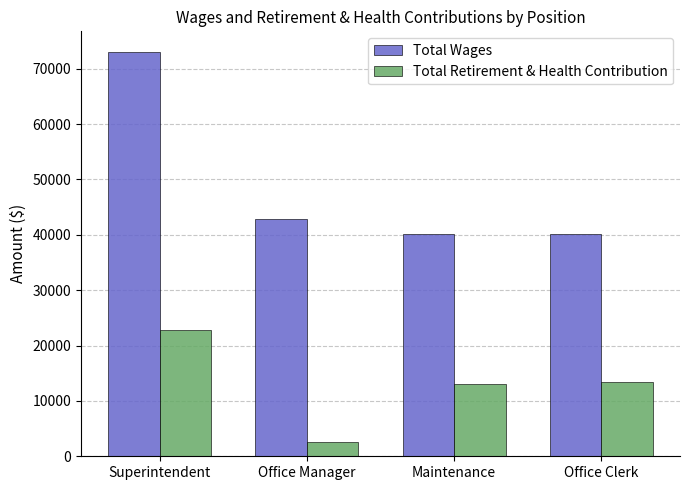

What is the difference between the maximum and minimum values in the Total Retirement & Health Contribution series?

20187